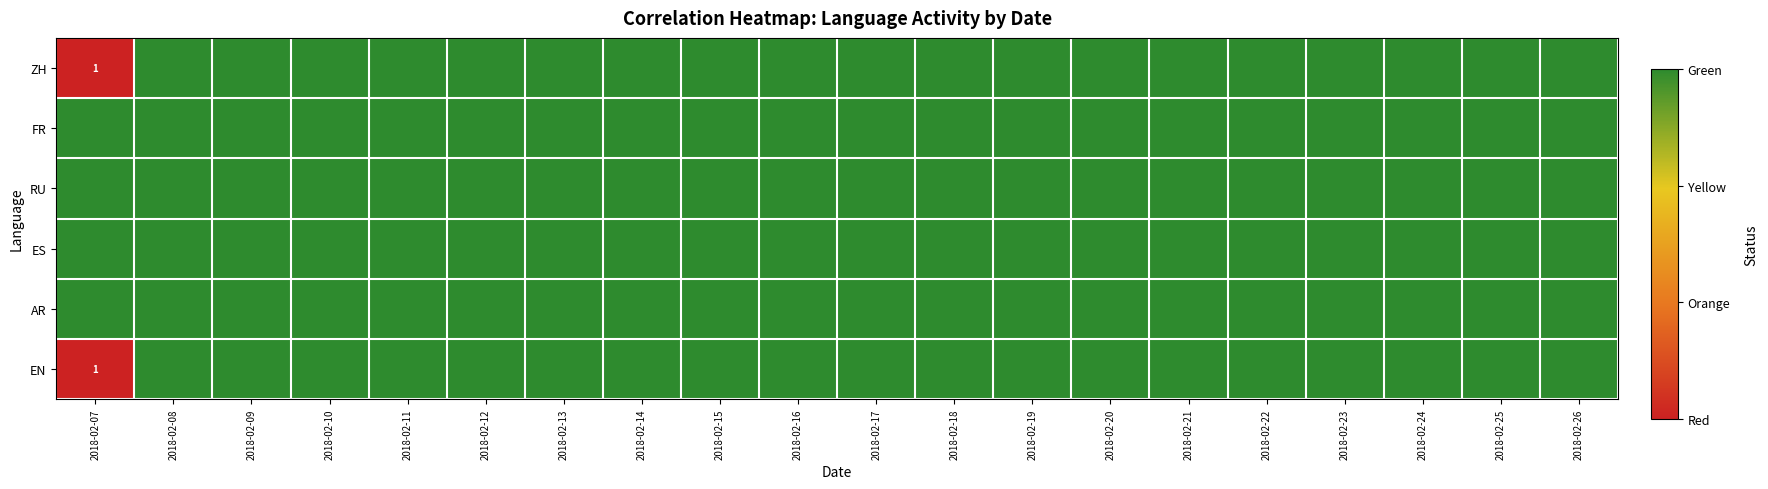

Between 2018-02-23 and 2018-02-19, which is larger?

2018-02-23